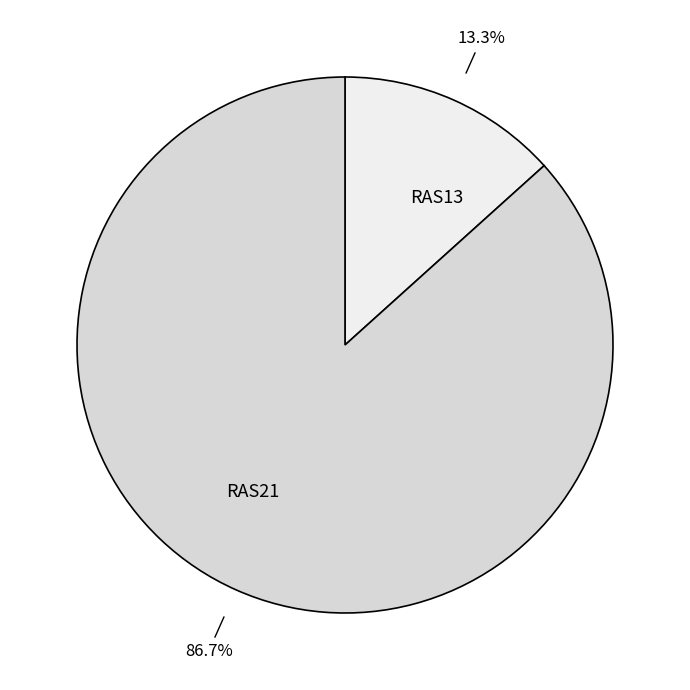

Does RAS21 account for over 50% of the chart?

Yes